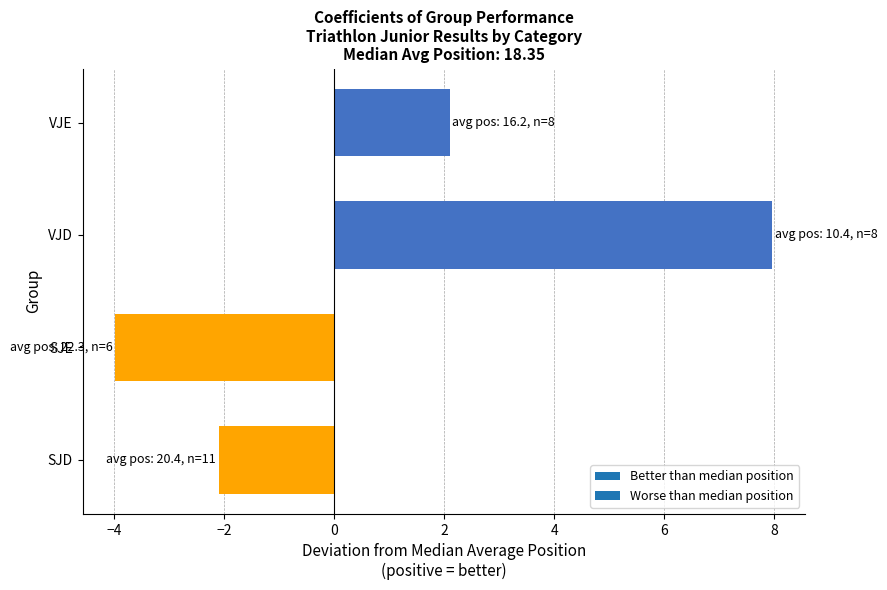

Is it true that the value at VJE is 0.8?

False